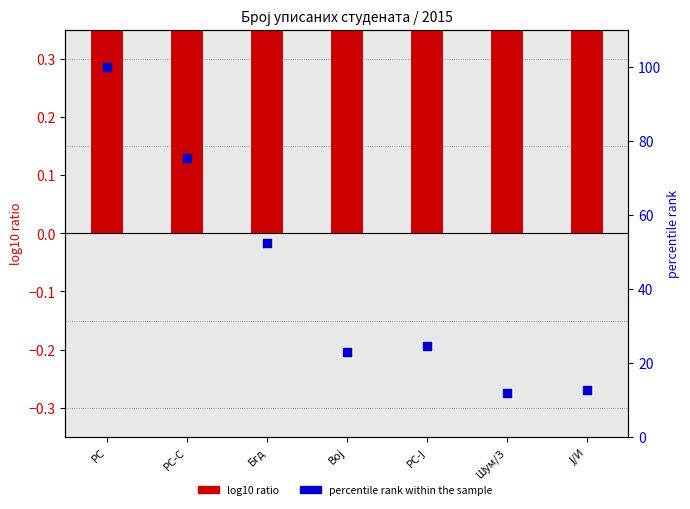

What is the total value across all series at Вој?

23.9